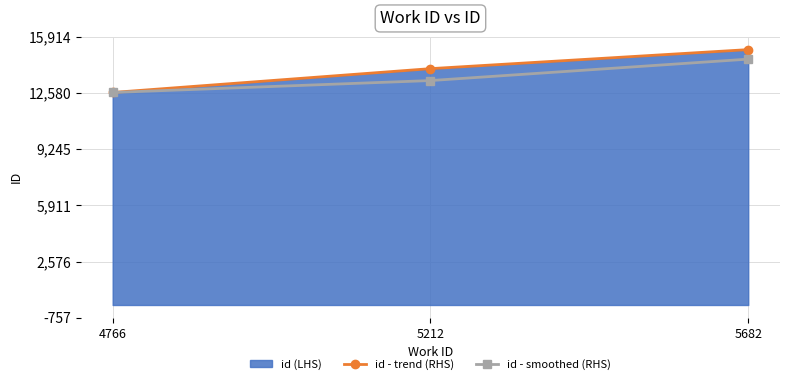

What is the value of the id - trend (RHS) point at the 2nd from the left?

14027.0